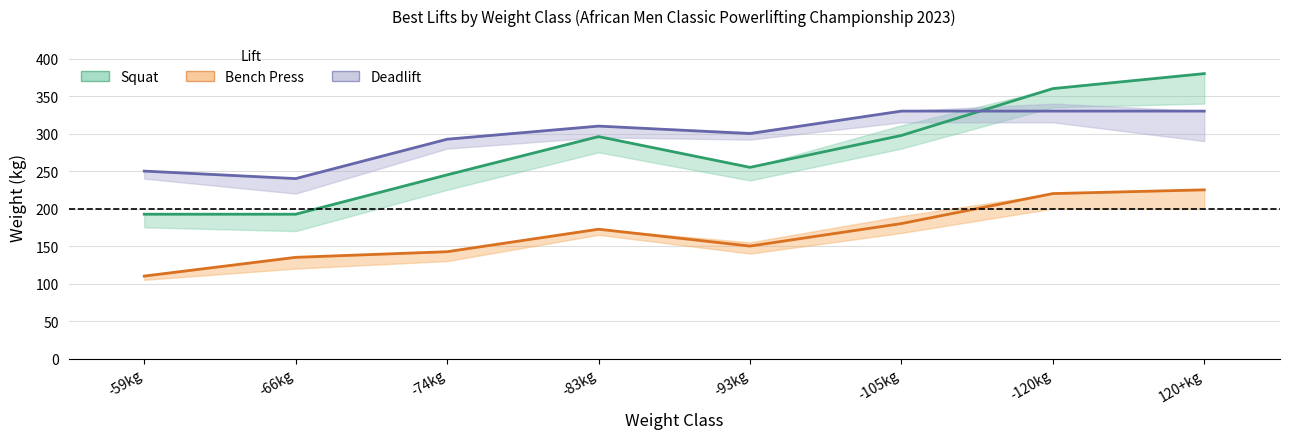

How many values in the Squat best series are below 296?

4